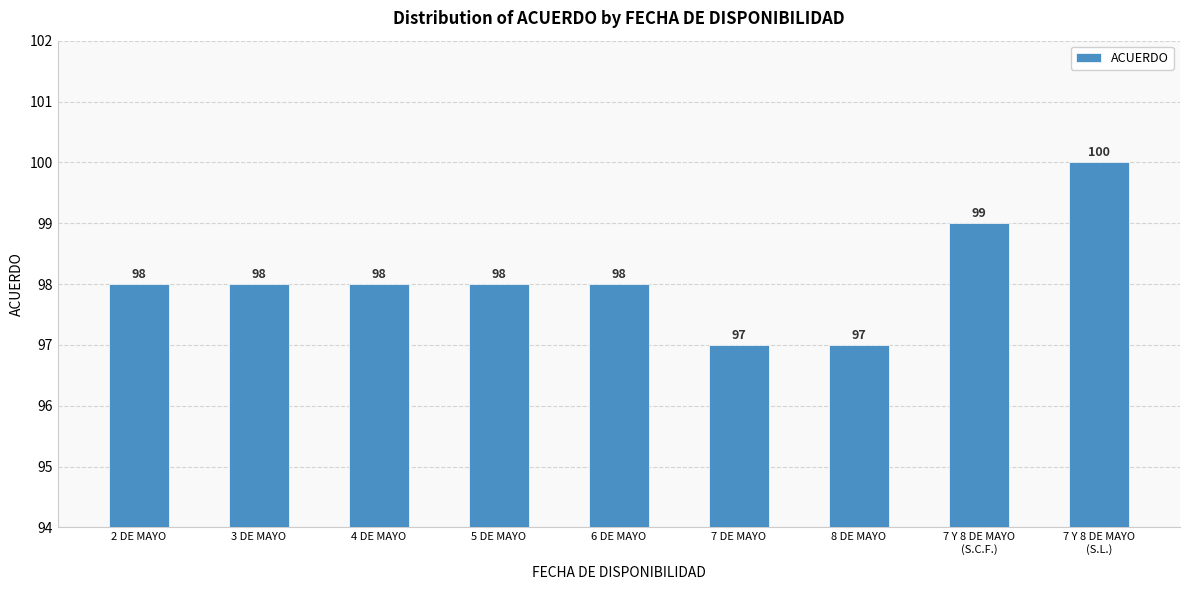

What is the label of the 6th bar from the left?

7 DE MAYO